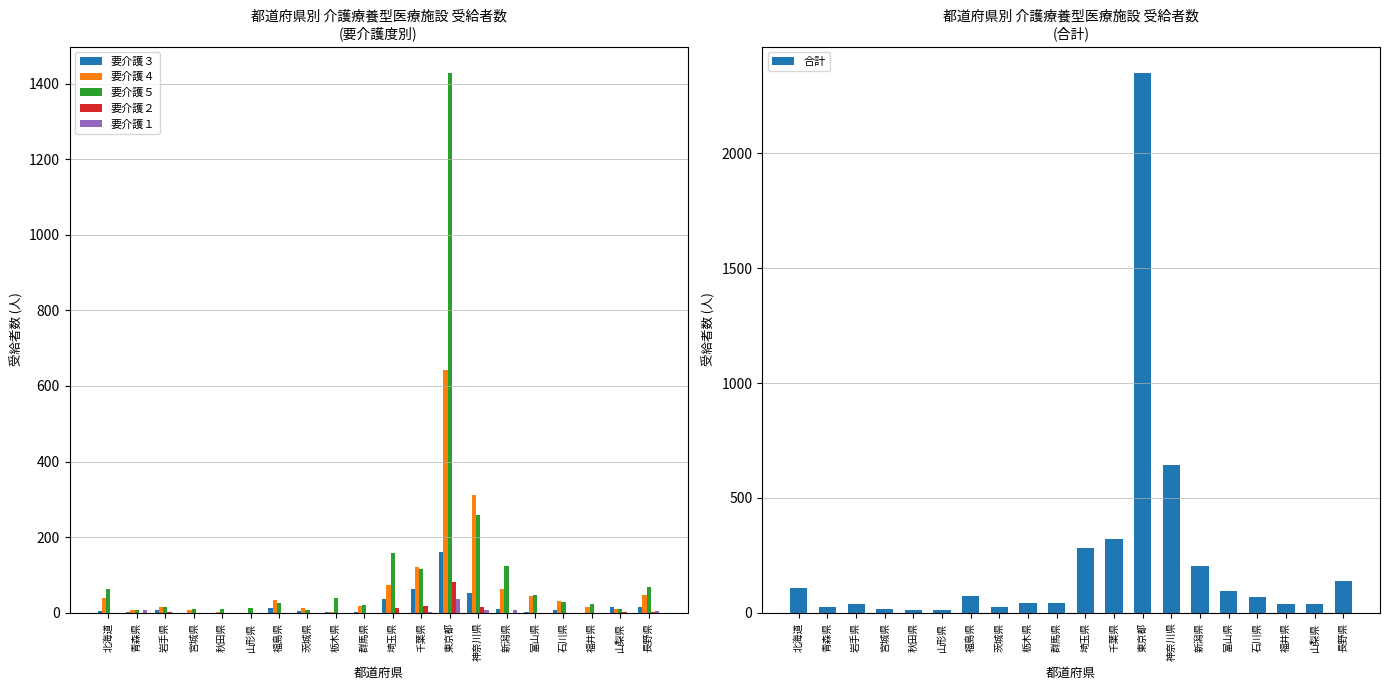

How many groups of bars are there?

20